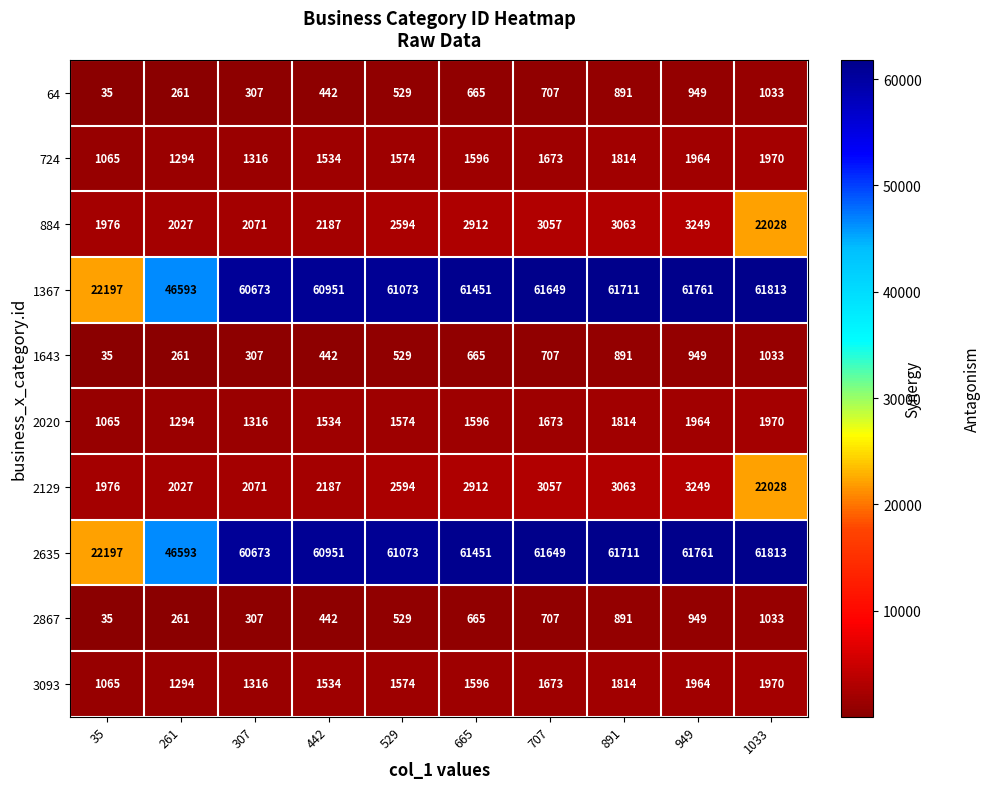

True or false: 2129 has a value of 1976 at 35.

True